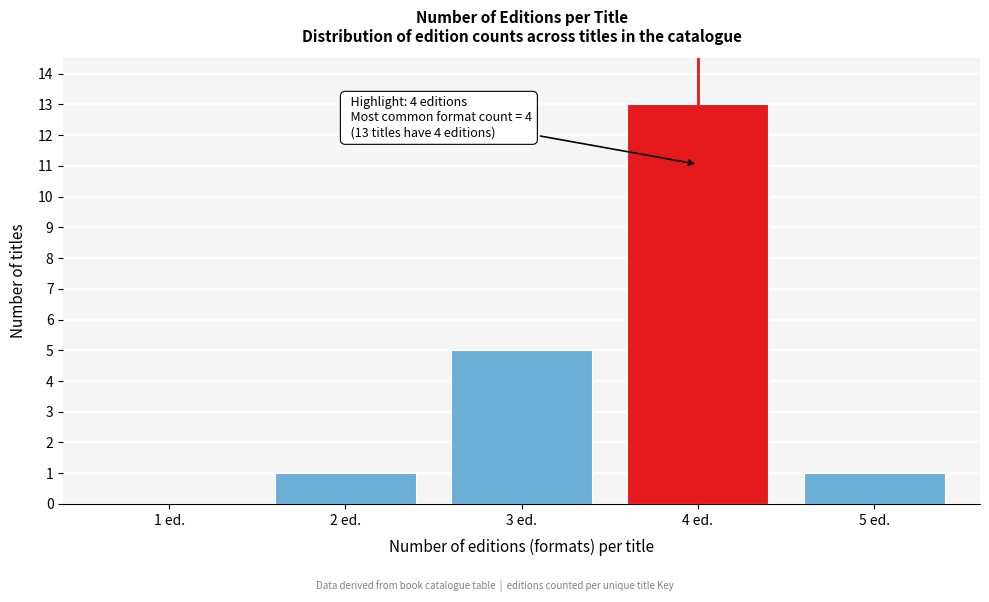

Reading left to right, extract all data points from this chart.

1 ed.=0	2 ed.=1	3 ed.=5	4 ed.=13	5 ed.=1